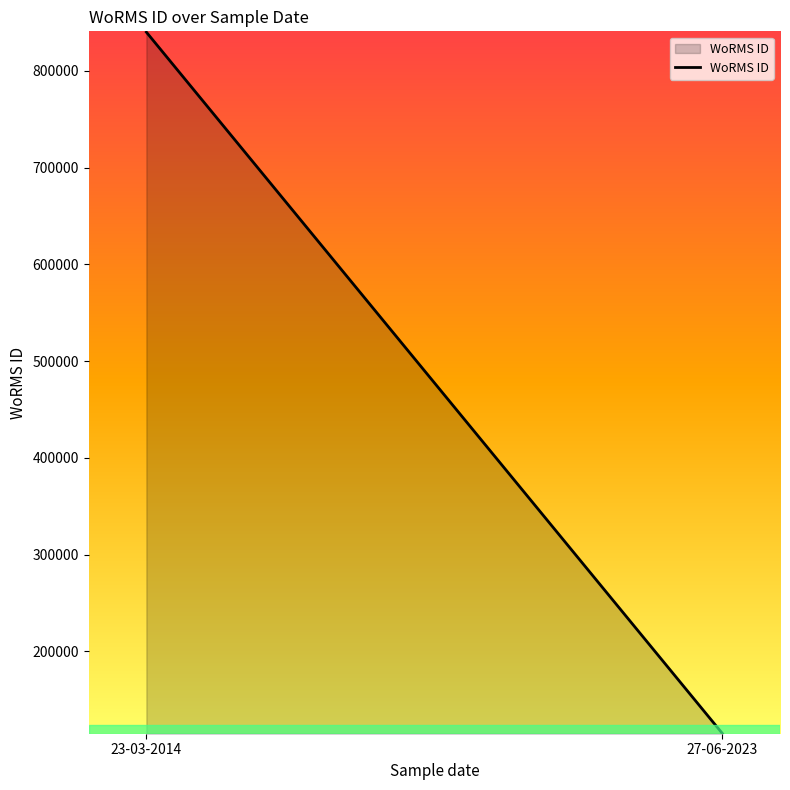

Reading right to left, list all the values displayed in this chart.

115060	840109